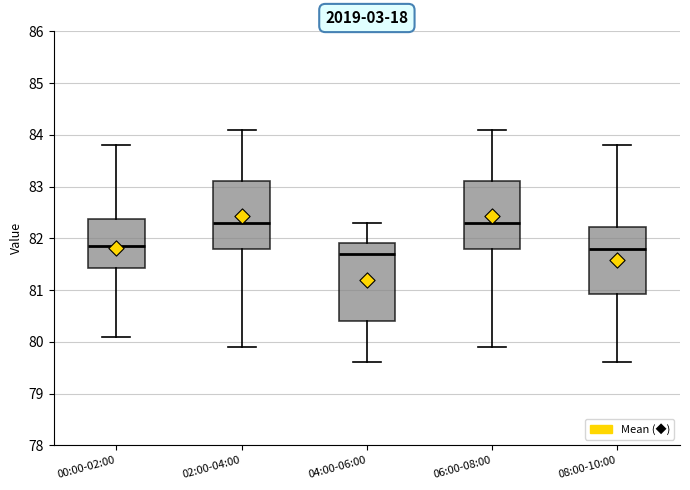

Reading left to right, transcribe this box plot: for each box, give where its median line is, the range the box spans, and where its two whiskers end, as read against the y-axis. The values are not printed on the chart, so give them approximately, as read against the axis.

00:00-02:00: median 81.9, box 81.4 to 82.4, whiskers 80.1 to 83.8
02:00-04:00: median 82.3, box 81.8 to 83.1, whiskers 79.9 to 84.1
04:00-06:00: median 81.7, box 80.4 to 81.9, whiskers 79.6 to 82.3
06:00-08:00: median 82.3, box 81.8 to 83.1, whiskers 79.9 to 84.1
08:00-10:00: median 81.8, box 80.9 to 82.2, whiskers 79.6 to 83.8